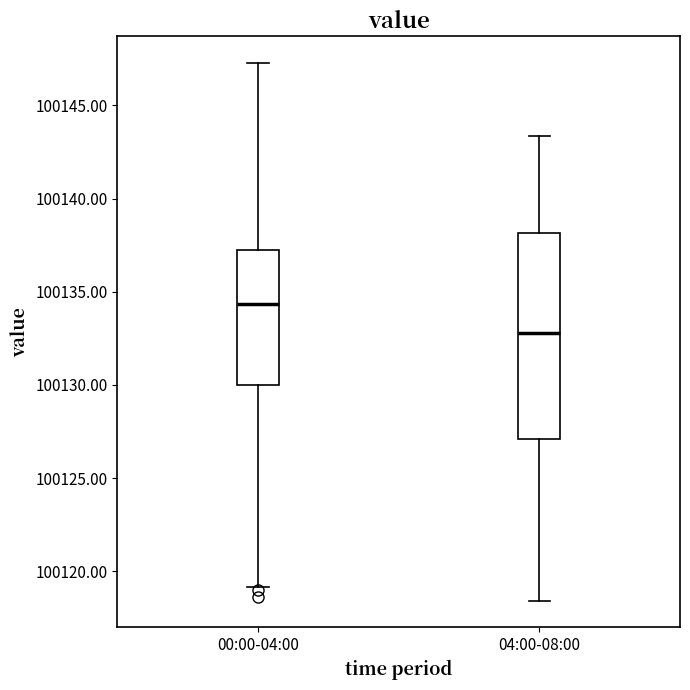

Which box's median line is the highest?

00:00-04:00